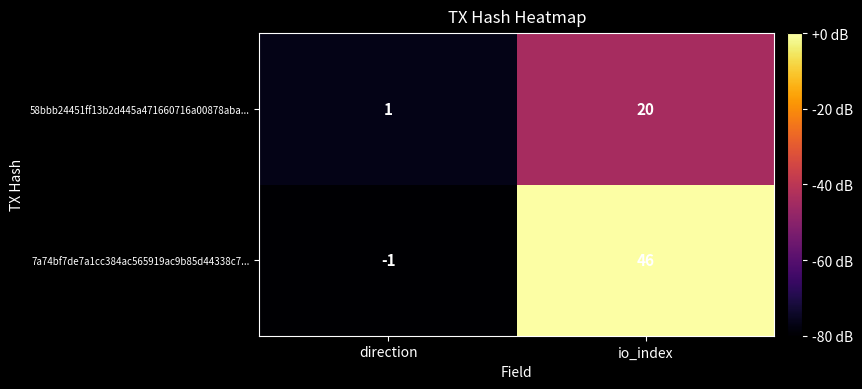

Rank the series at io_index from lowest to highest value.

58bbb24451ff13b2d445a471660716a00878aba..., 7a74bf7de7a1cc384ac565919ac9b85d44338c7...